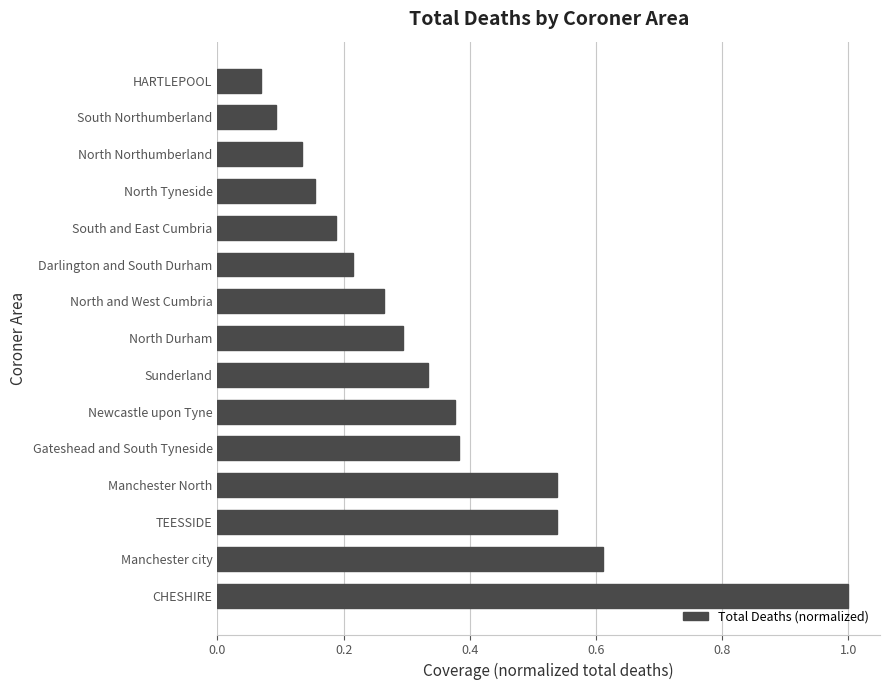

Which label corresponds to the largest value in the chart?

CHESHIRE